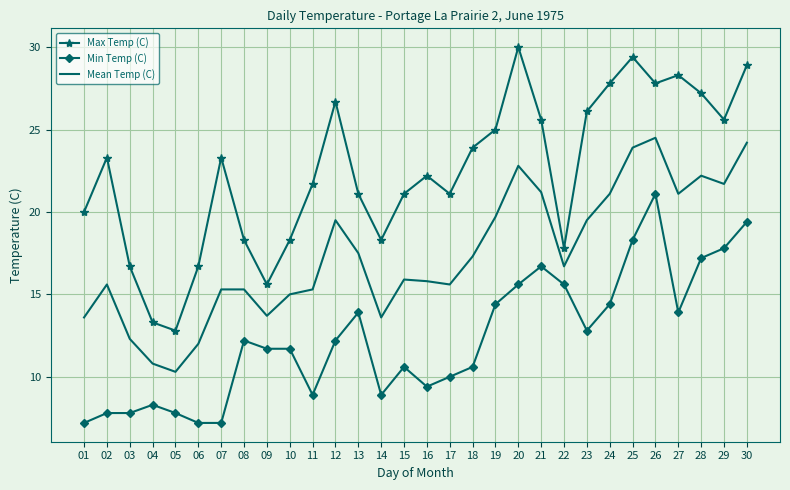

Which label corresponds to the largest value in the chart?

20